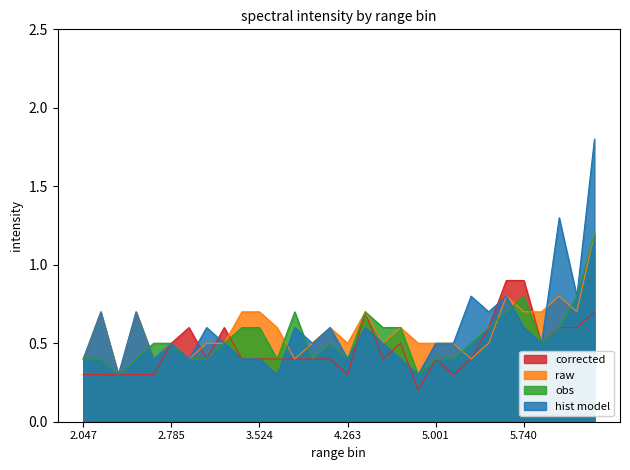

What is the sum of the corrected values at 4.558 and 5.444?

1.2